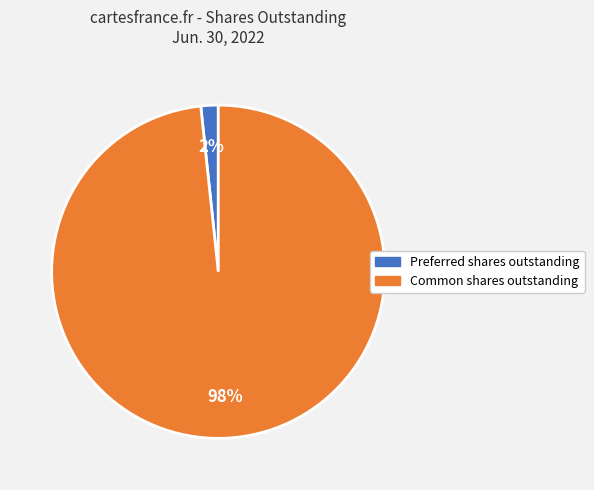

To the nearest percent, what is the average slice percentage?

50%